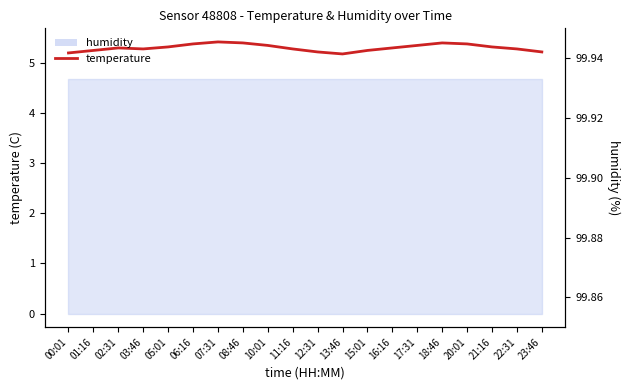

Between 06:16 and 20:01, which is larger?

06:16